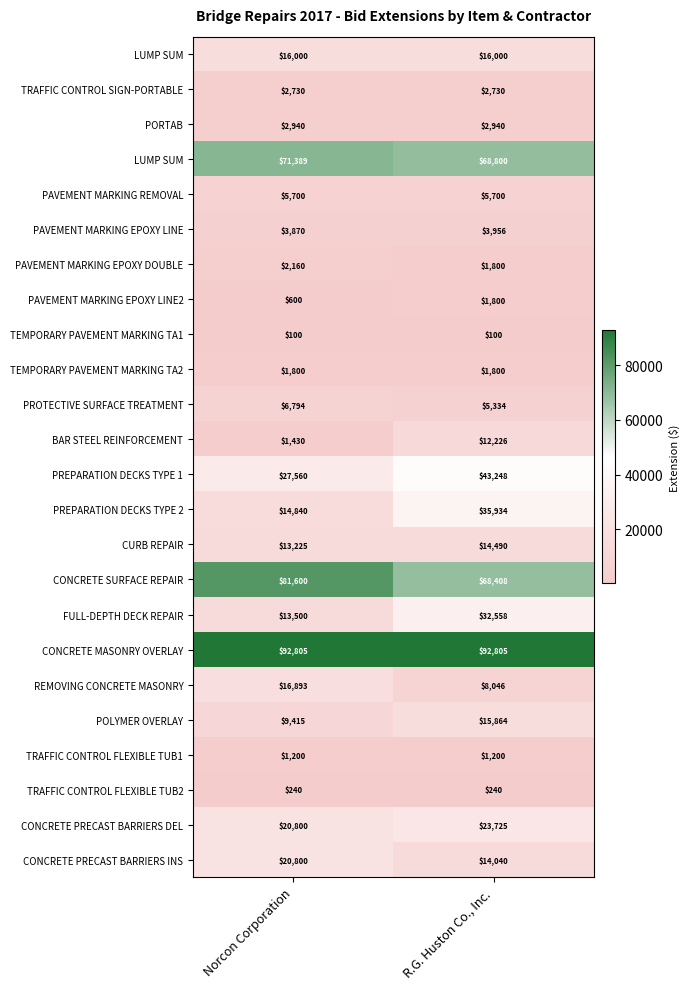

At which category is the sum across all series the highest?

R.G. Huston Co., Inc.